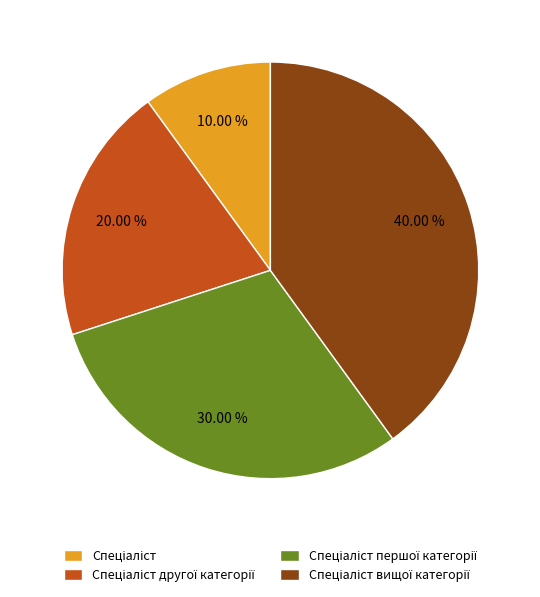

To the nearest percent, what is the average slice percentage?

25%